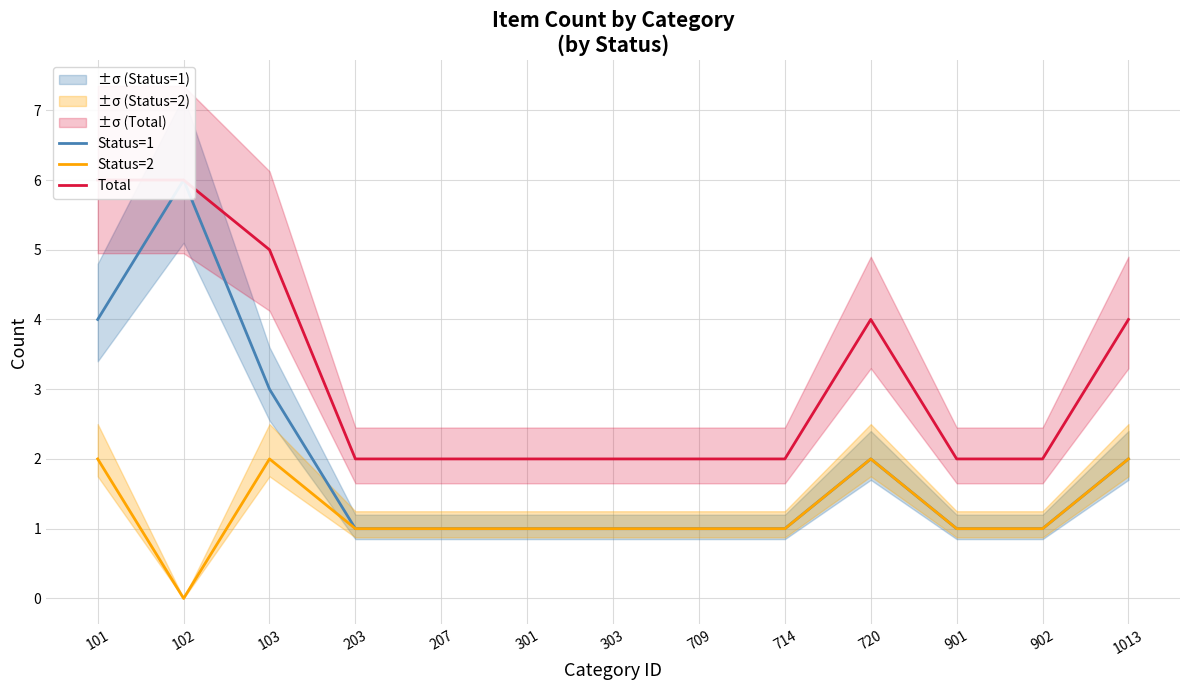

Rank the categories by Total value from highest to lowest.

101, 102, 103, 720, 1013, 203, 207, 301, 303, 709, 714, 901, 902